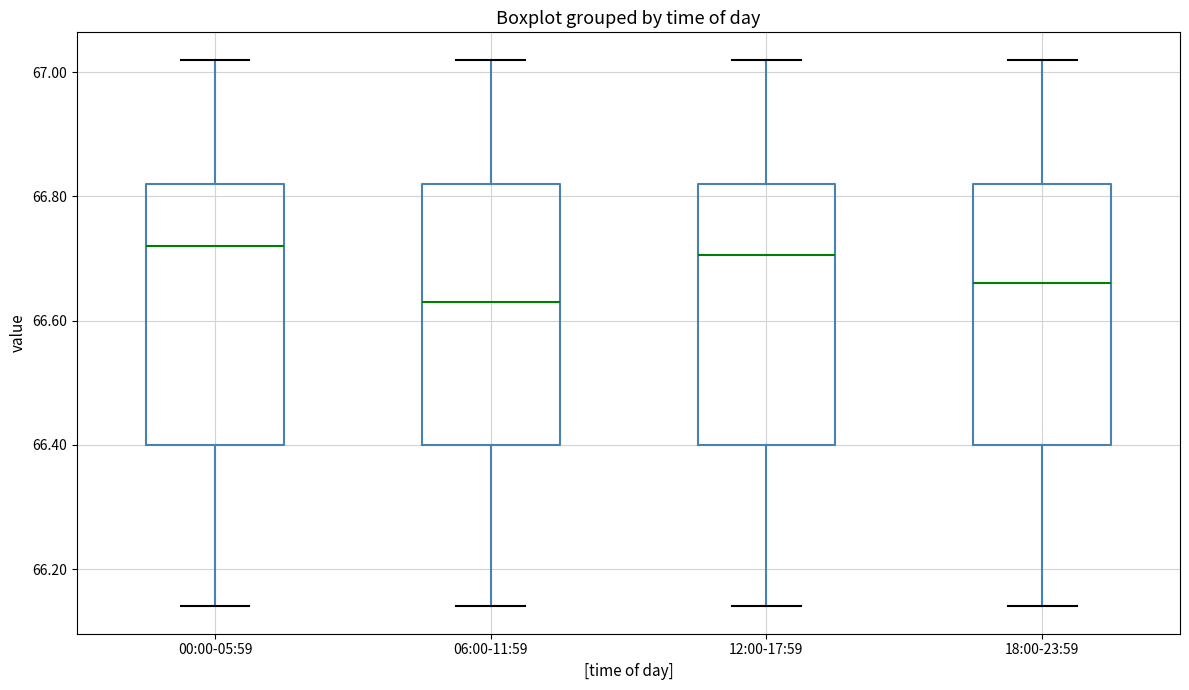

Reading left to right, read every box against the y-axis: the position of its median line, the range the box covers, and the ends of its whiskers. The values are not printed on the chart, so give them approximately, as read against the axis.

00:00-05:59: median 66.72, box 66.40 to 66.82, whiskers 66.14 to 67.02
06:00-11:59: median 66.64, box 66.40 to 66.82, whiskers 66.14 to 67.02
12:00-17:59: median 66.70, box 66.40 to 66.82, whiskers 66.14 to 67.02
18:00-23:59: median 66.66, box 66.40 to 66.82, whiskers 66.14 to 67.02